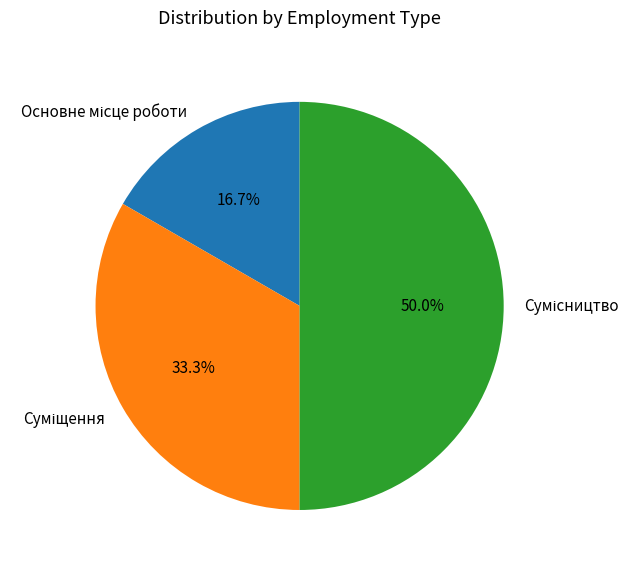

How many slices are in this pie chart?

3